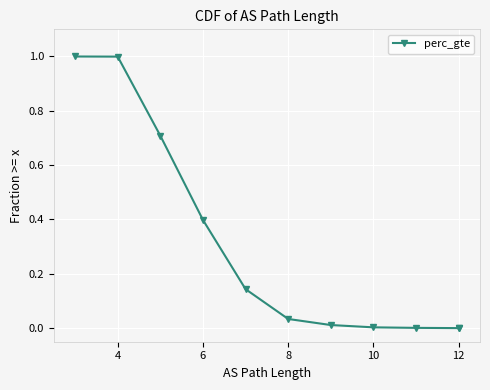

Where is the data nearest to the value 0?

12